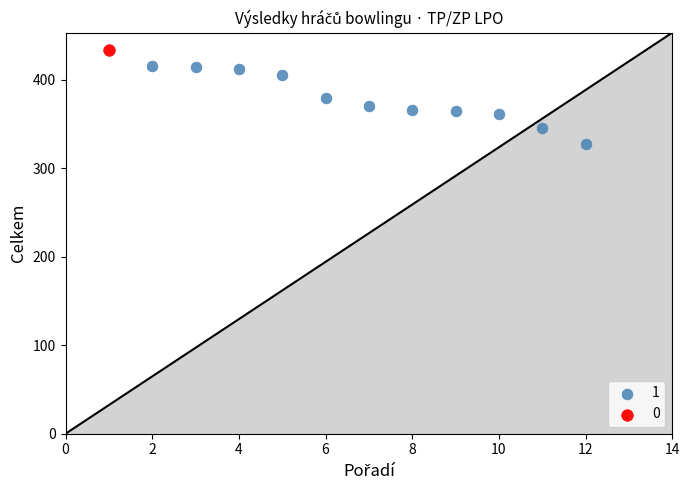

Which series contains the highest Y value?

0